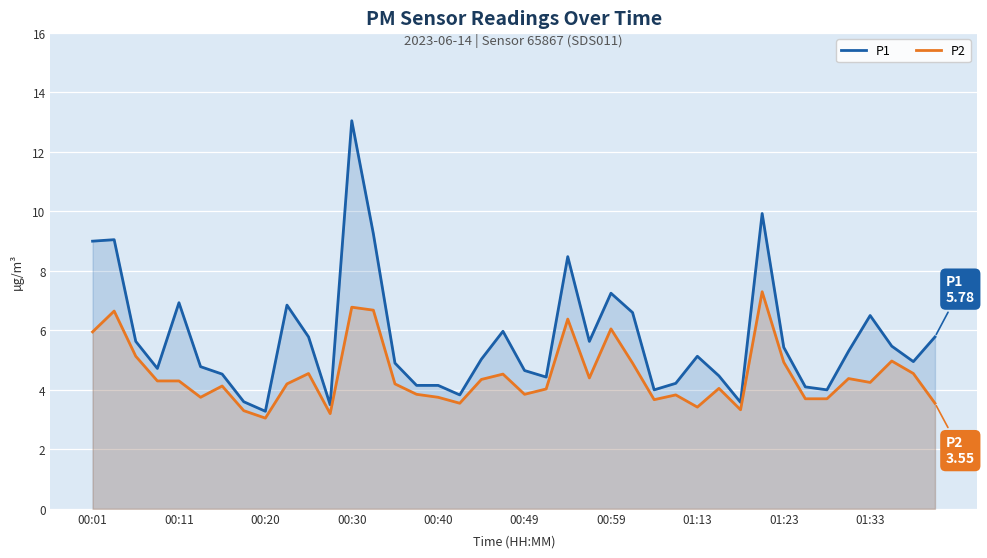

How many interior local peaks does the P2 series have?

12